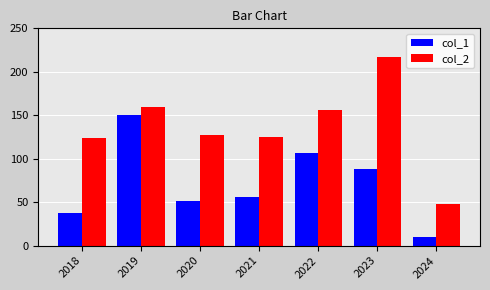

At which label does col_1 reach its minimum?

2024